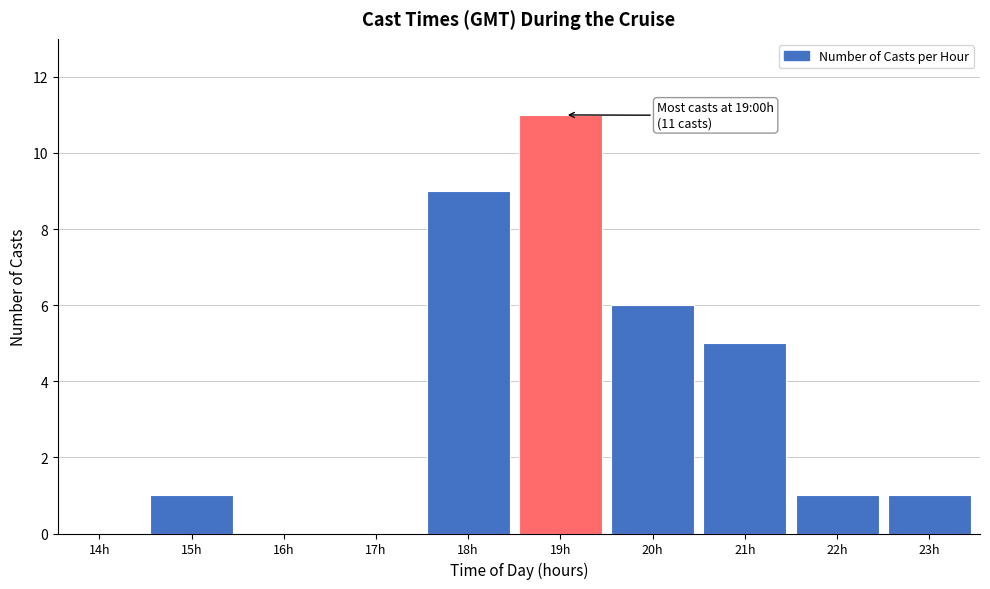

Reading left to right, extract all data points from this chart.

14h=0	15h=1	16h=0	17h=0	18h=9	19h=11	20h=6	21h=5	22h=1	23h=1